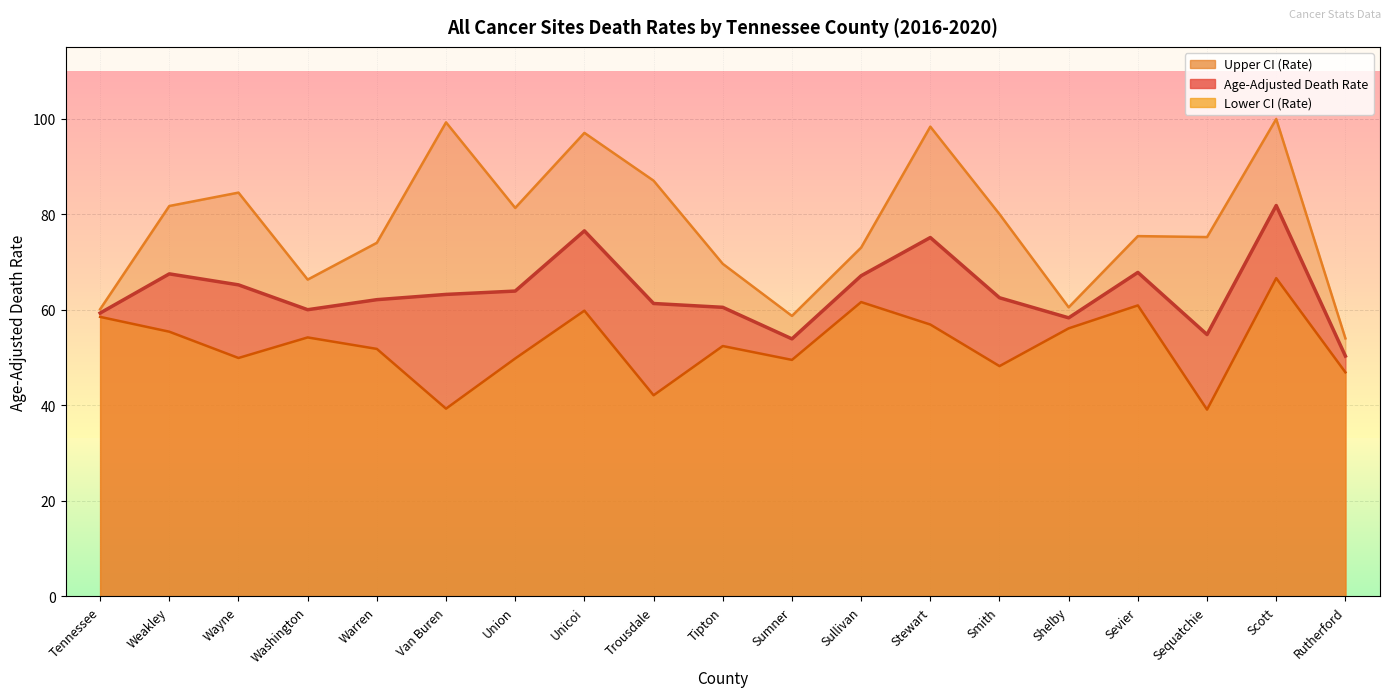

What is the label of the 10th point from the right?

Tipton